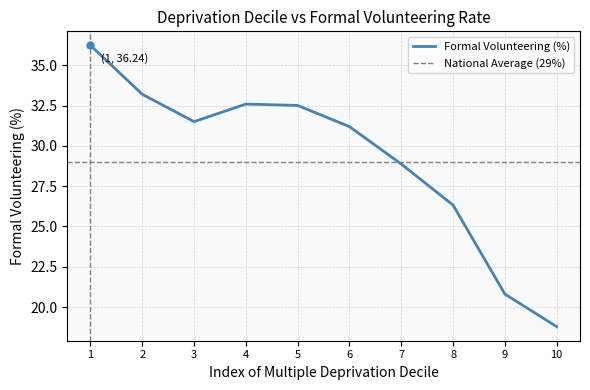

What is the value of the 9th point from the left?

20.8